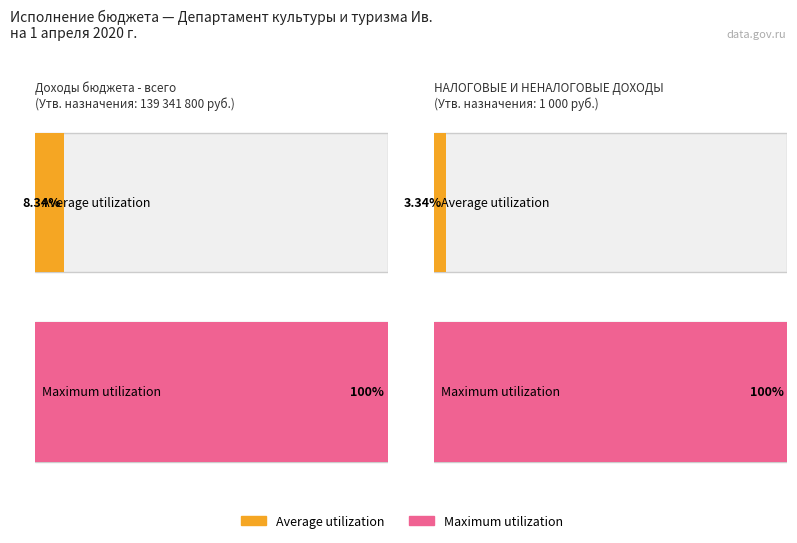

Which category has the highest value in the Average utilization series?

Доходы бюджета - всего